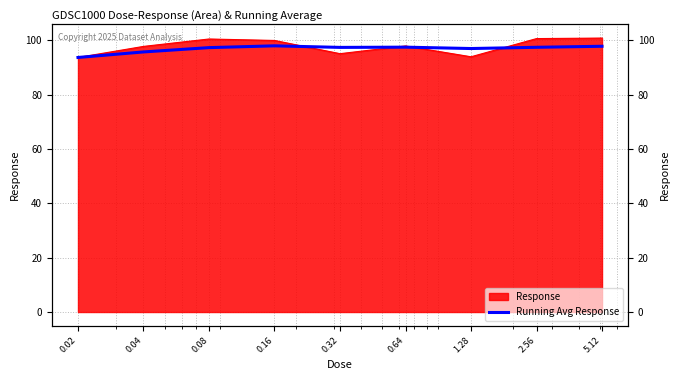

The chart shows a value of 97.7 at 5.12. True or false?

True